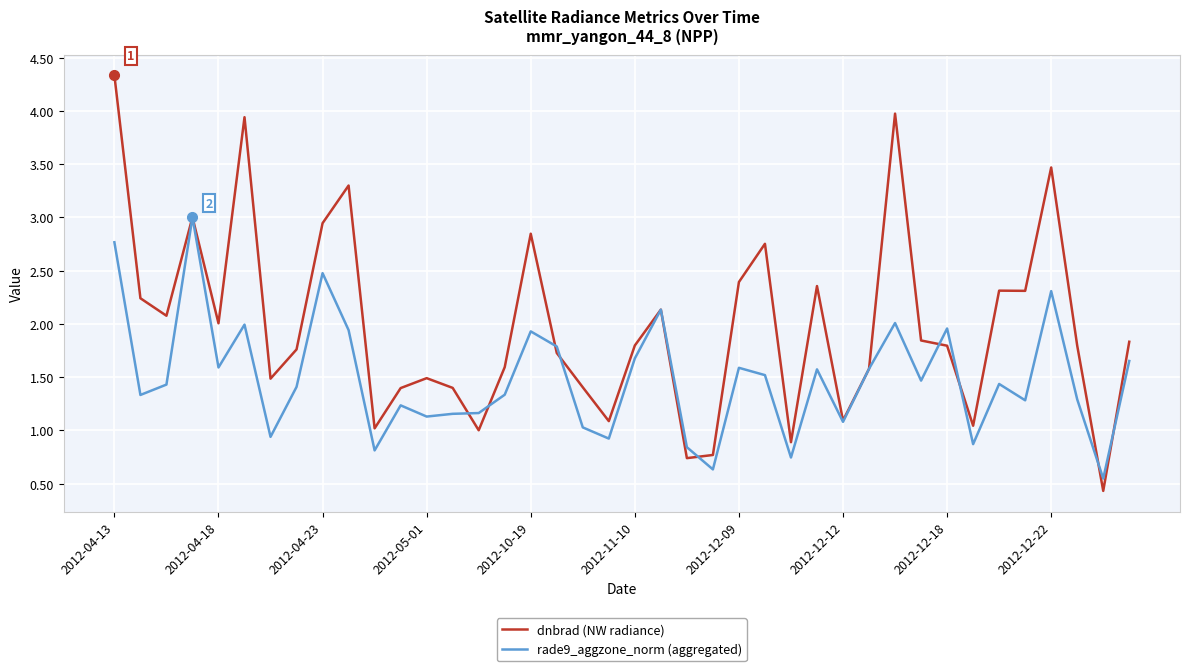

What is the greatest value displayed?

4.3